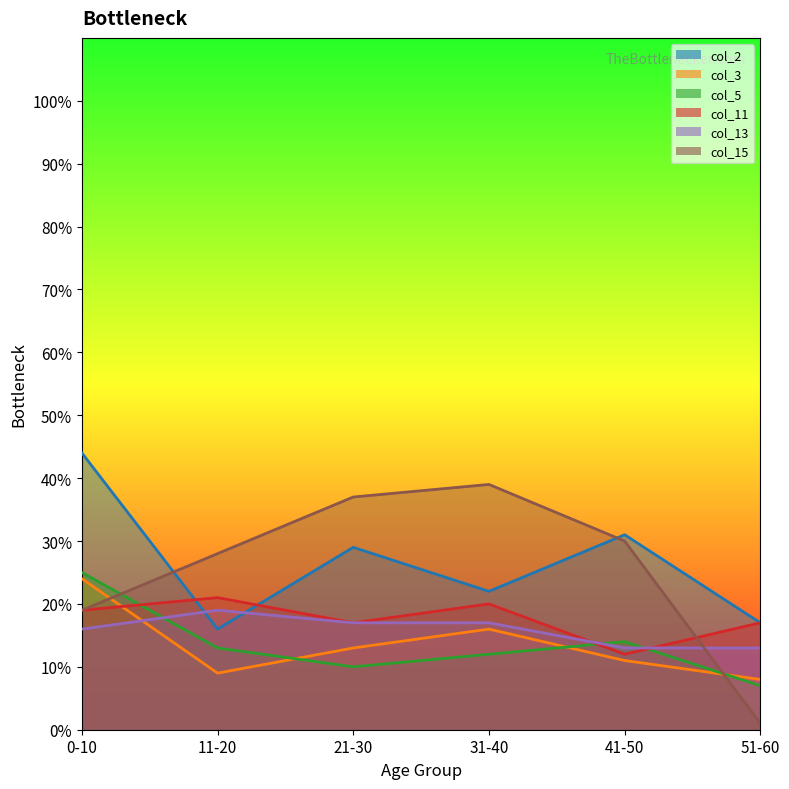

What is the sum of the col_5 values at 51-60 and 41-50?

21